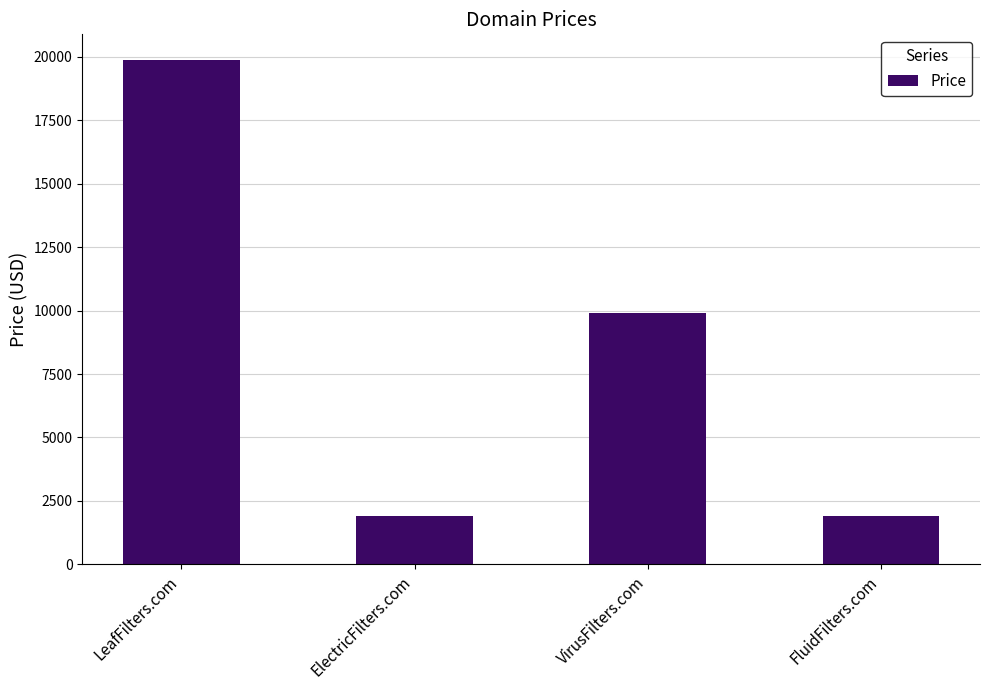

How many bars are there in total?

4